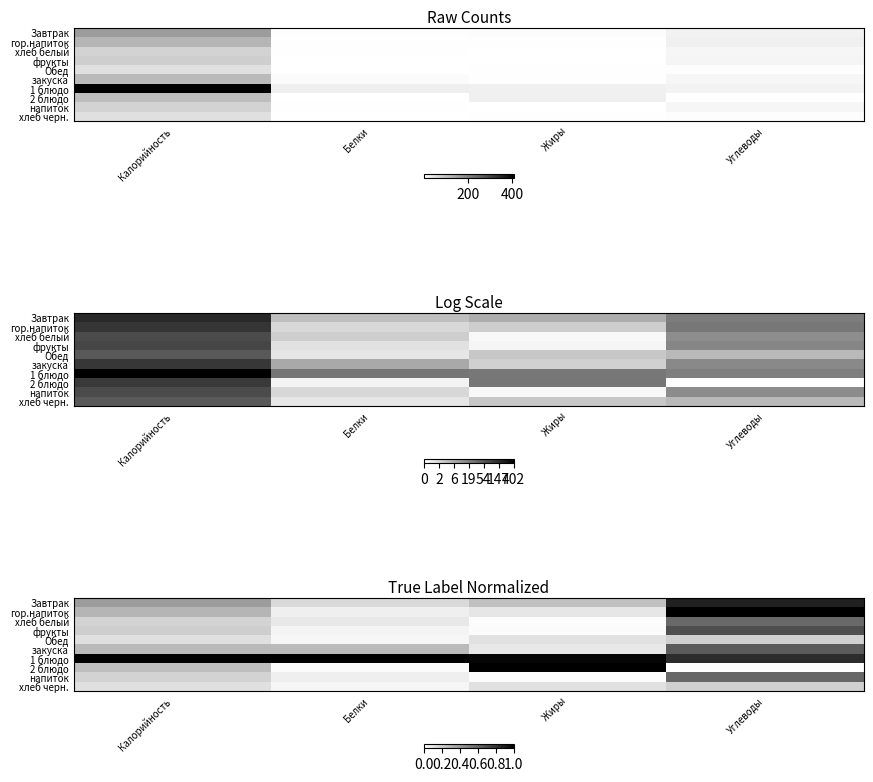

The закуска series shows 0.4 at Белки. True or false?

False